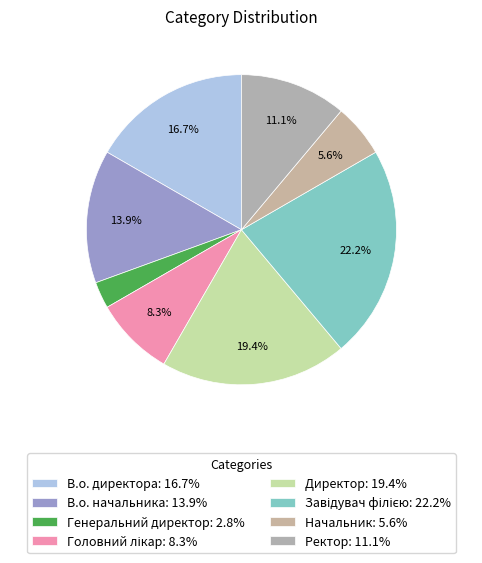

Does any single category account for the majority?

No